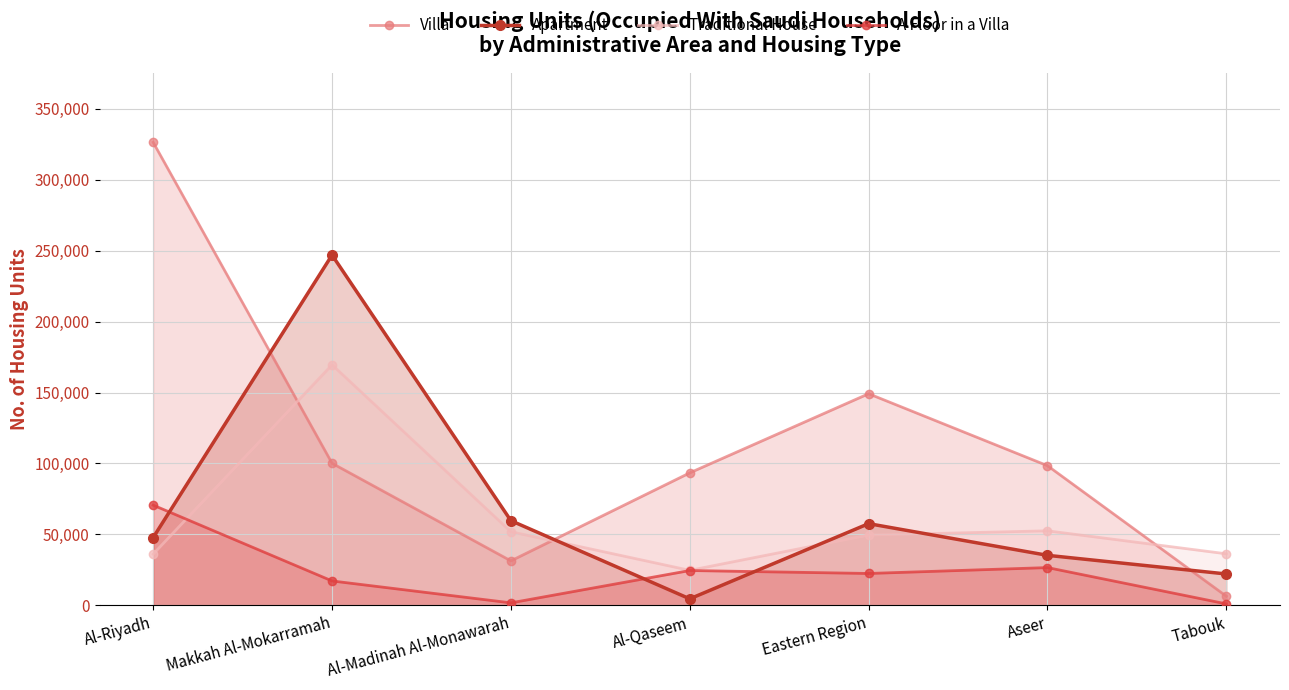

True or false: A Floor in a Villa and Villa cross at least once.

False